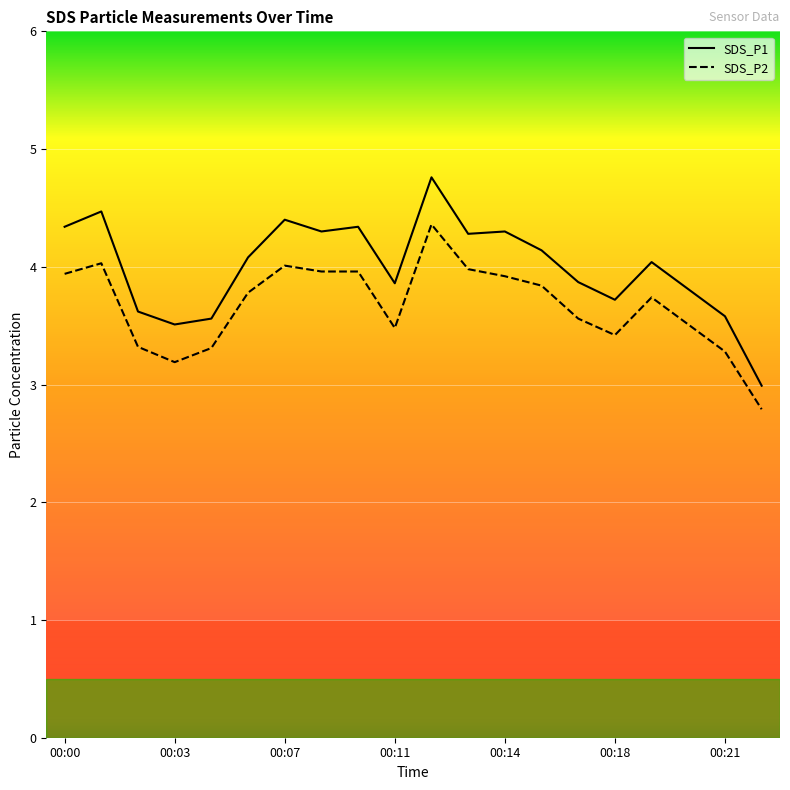

Reading left to right, extract all data points from this chart.

SDS_P1: 4.3	4.5	3.6	3.5	3.6	4.1	4.4	4.3	4.3	3.9	4.8	4.3	4.3	4.1	3.9	3.7	4.0	3.8	3.6	3.0
SDS_P2: 3.9	4.0	3.3	3.2	3.3	3.8	4.0	4.0	4.0	3.5	4.4	4.0	3.9	3.8	3.6	3.4	3.7	3.5	3.3	2.8